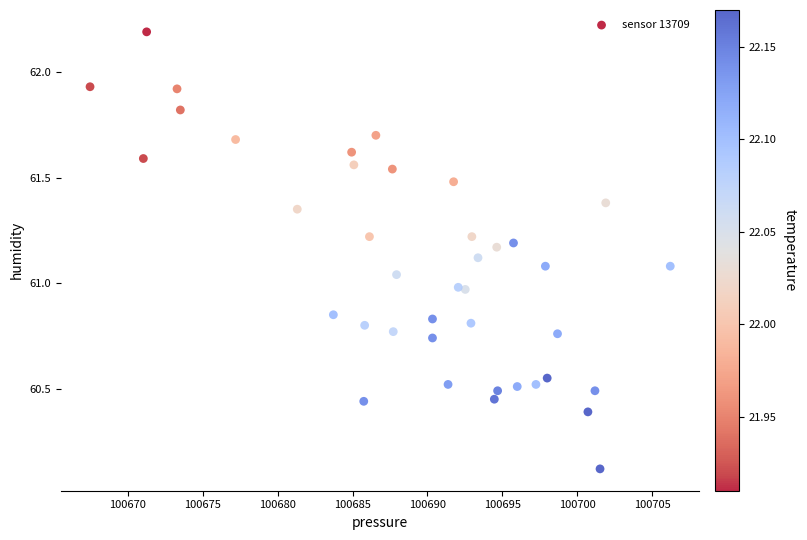

What is the range of X values (max minus min)?

38.8